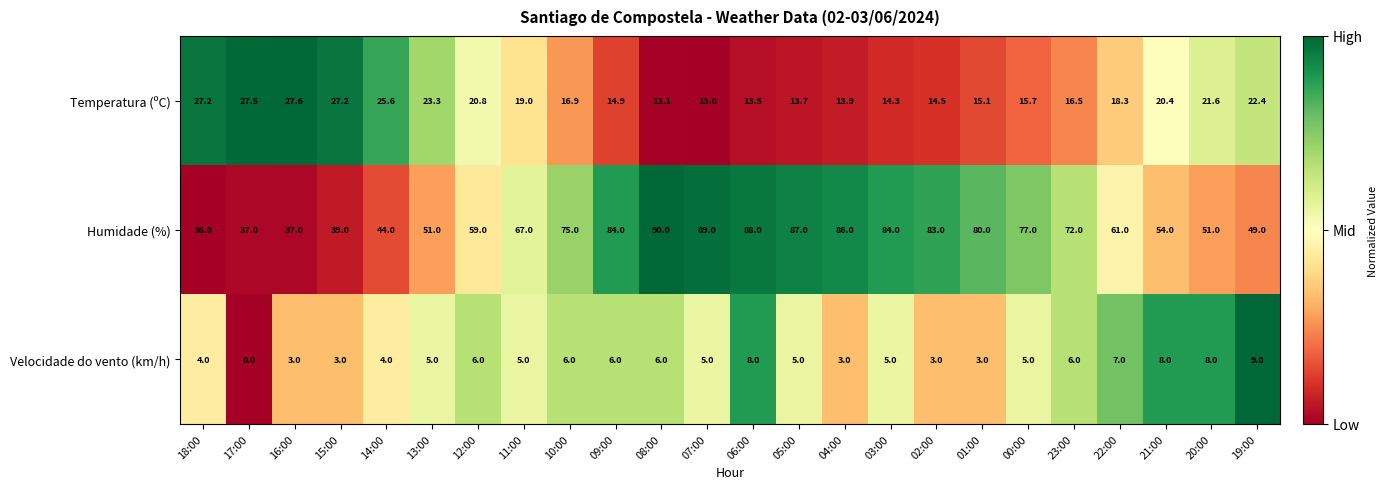

What is the sum of the Temperatura (ºC) values at 18:00 and 19:00?

49.6